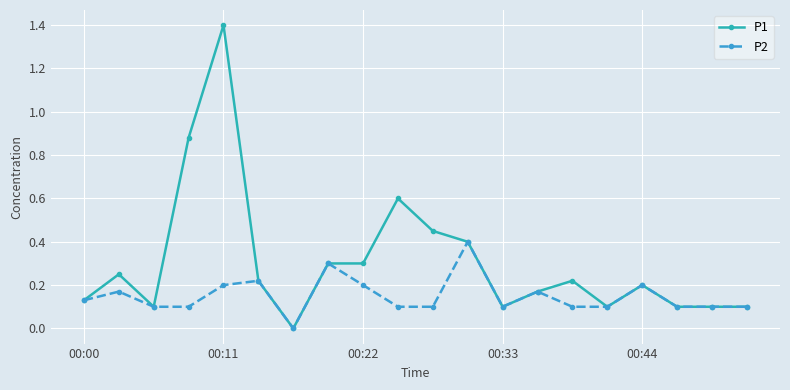

Which series has the largest total across all categories?

P1